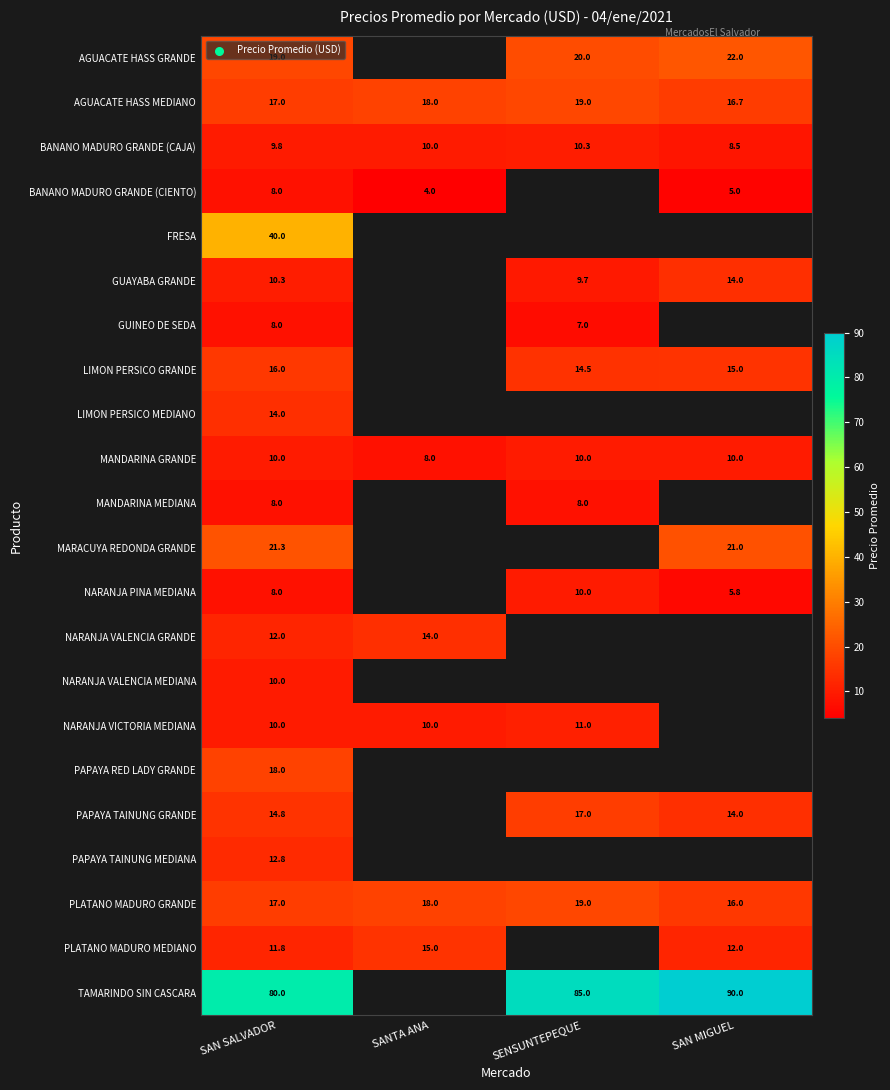

The value of PLATANO MADURO GRANDE at SENSUNTEPEQUE is 12.8. True or false?

False